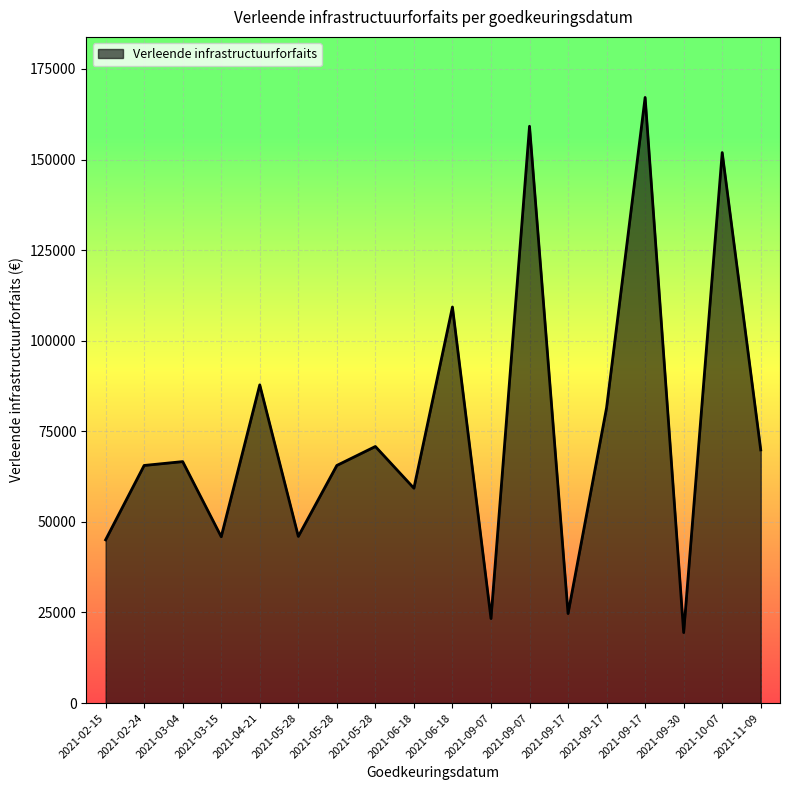

The value at 2021-04-21 is 87817.0. True or false?

True